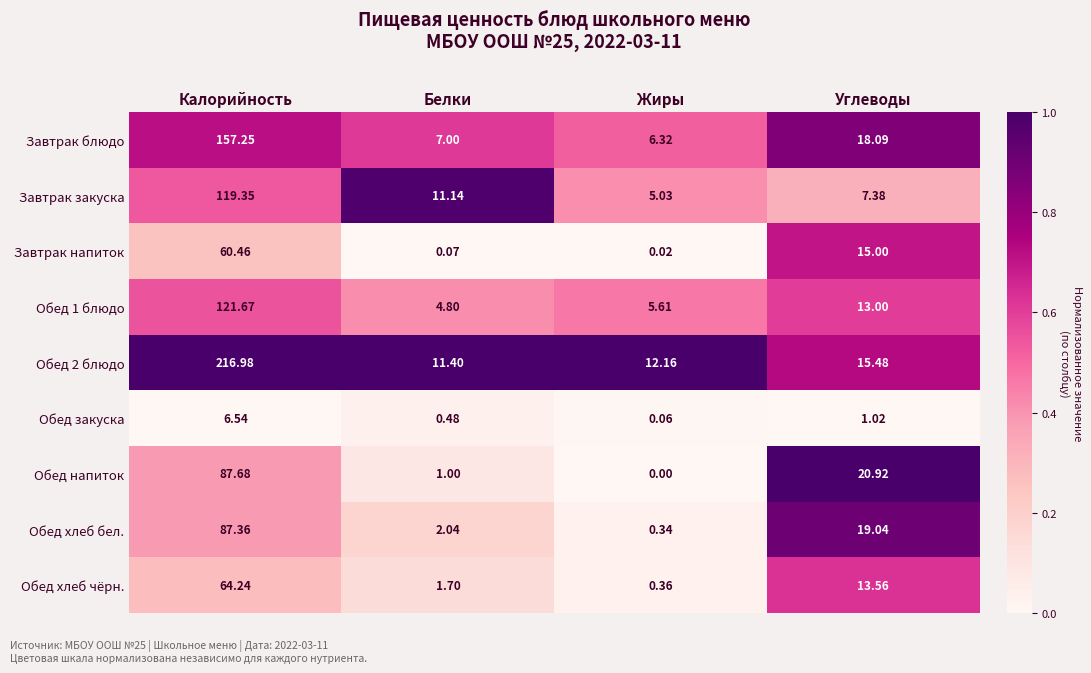

List the labels in order of Завтрак закуска value, largest first.

Калорийность, Белки, Углеводы, Жиры